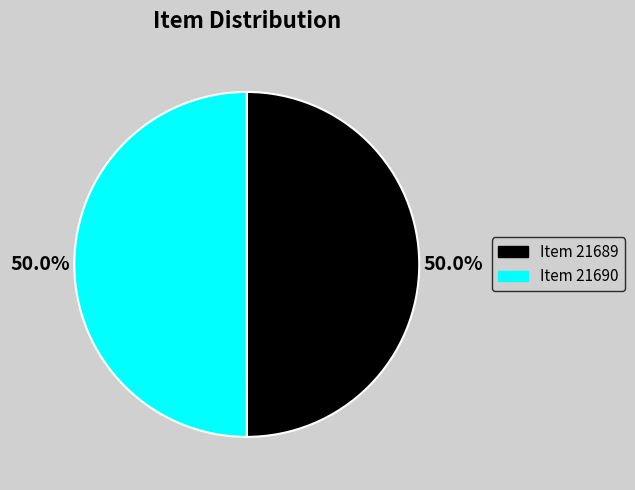

Combined, do Item 21689 and Item 21690 account for over 50%?

Yes